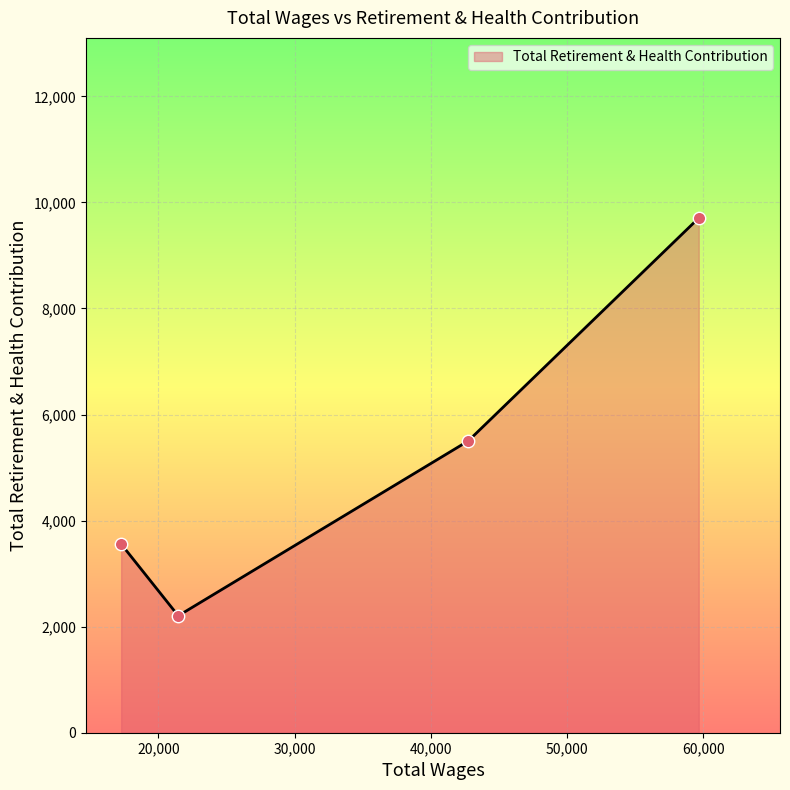

How many interior local valleys (lower than both neighbors) does the data have?

1